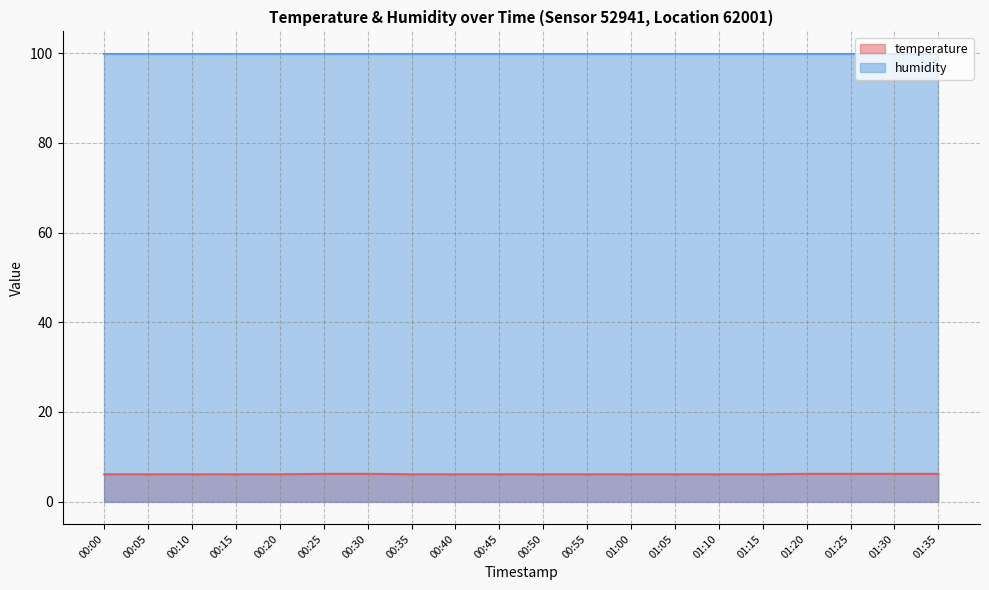

What is the smallest value displayed?

6.1